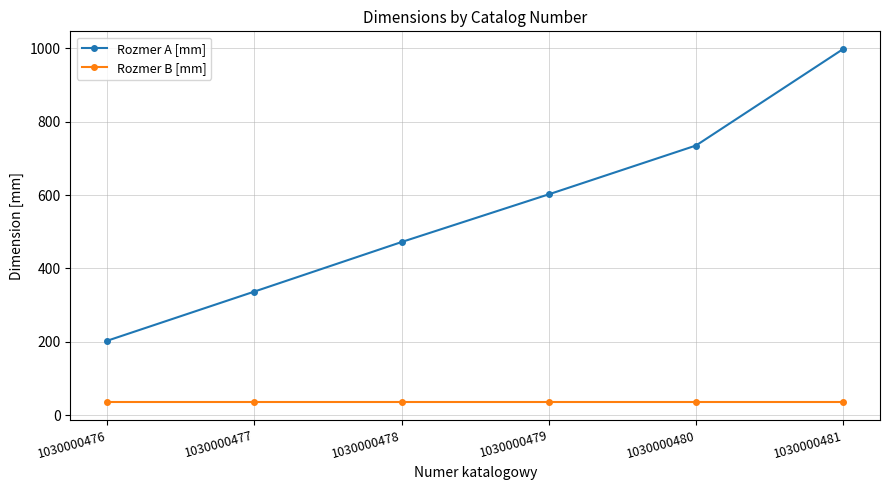

True or false: Rozmer A [mm] and Rozmer B [mm] cross at least once.

False